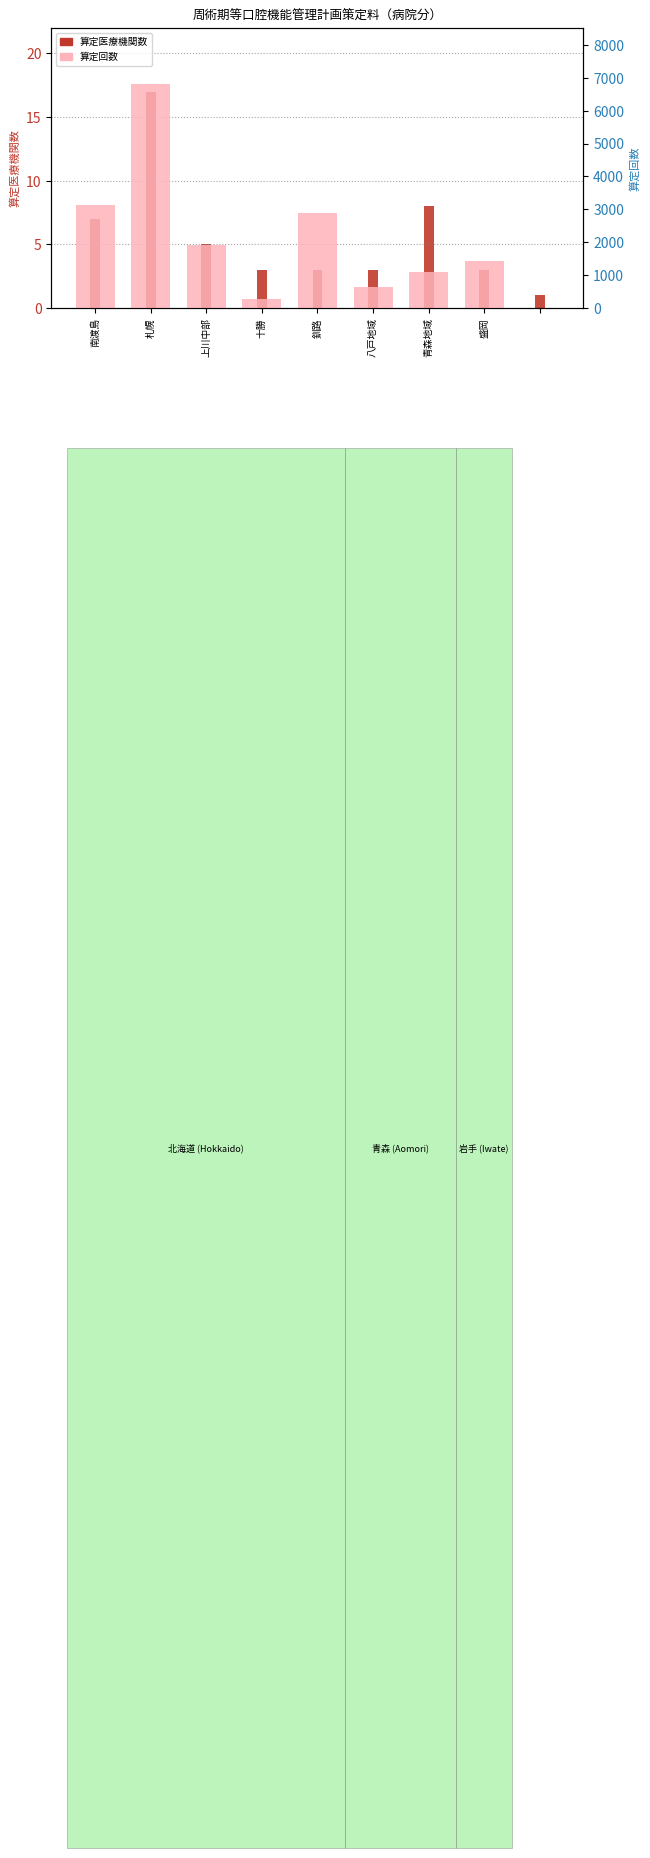

How many bars are there in total?

18